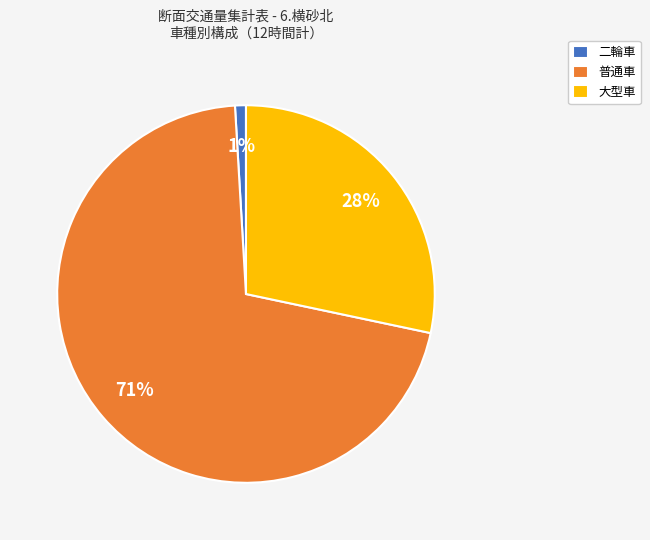

How many segments does this pie chart have?

3